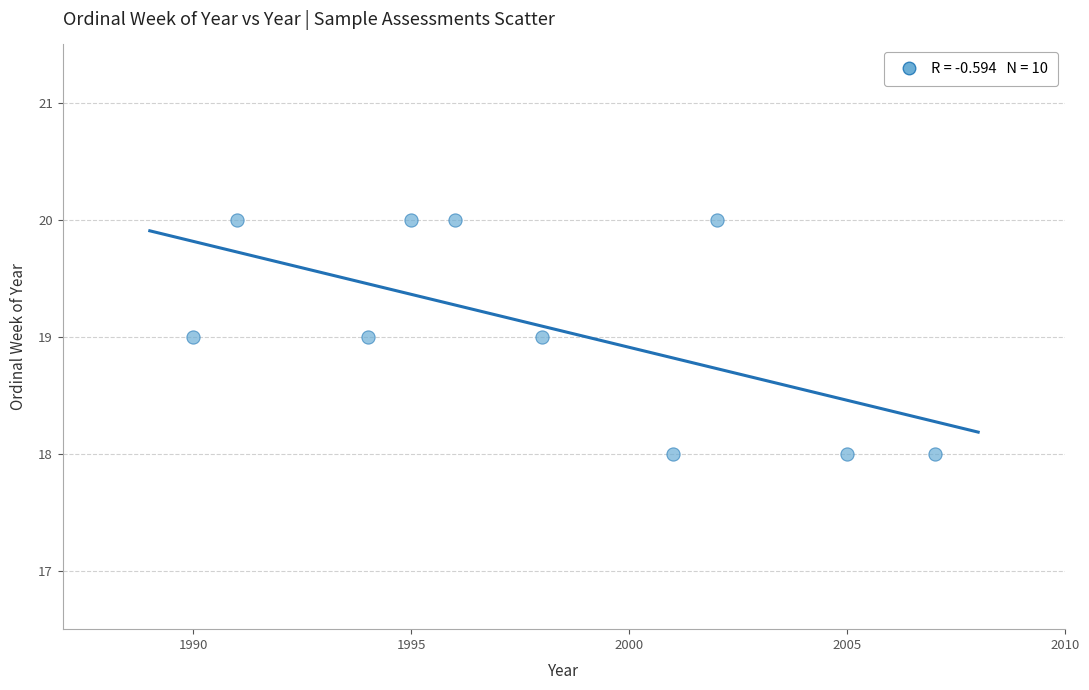

What is the average Y value?

19